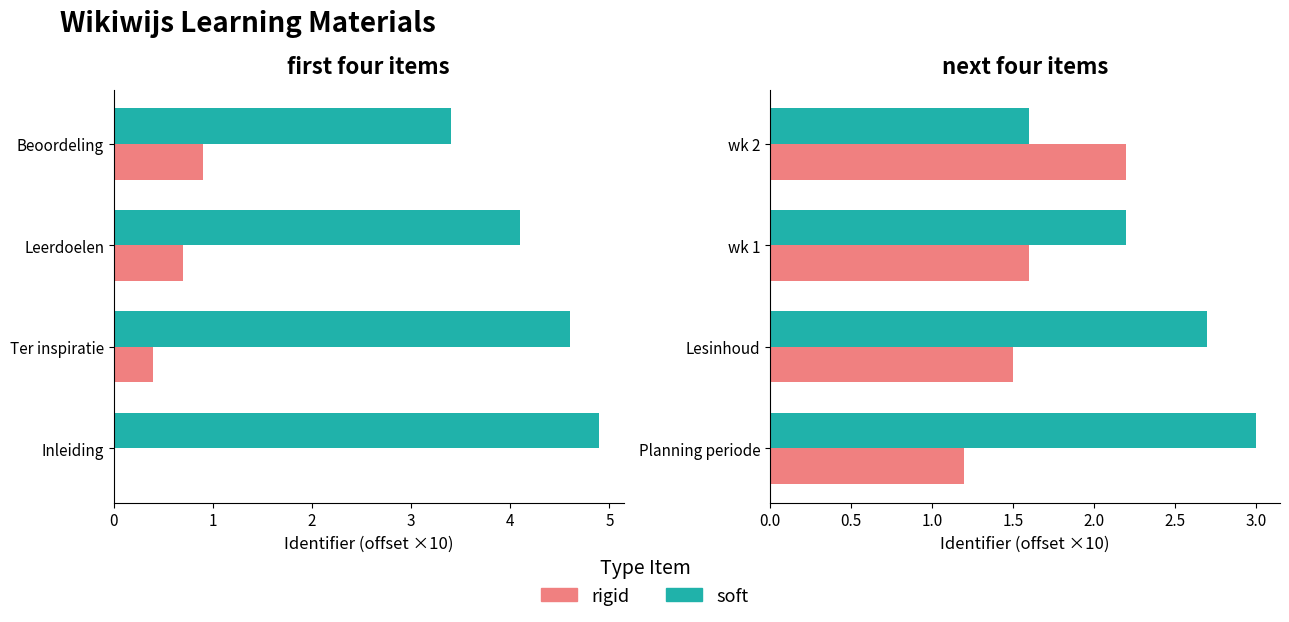

Does the chart contain any negative values?

No